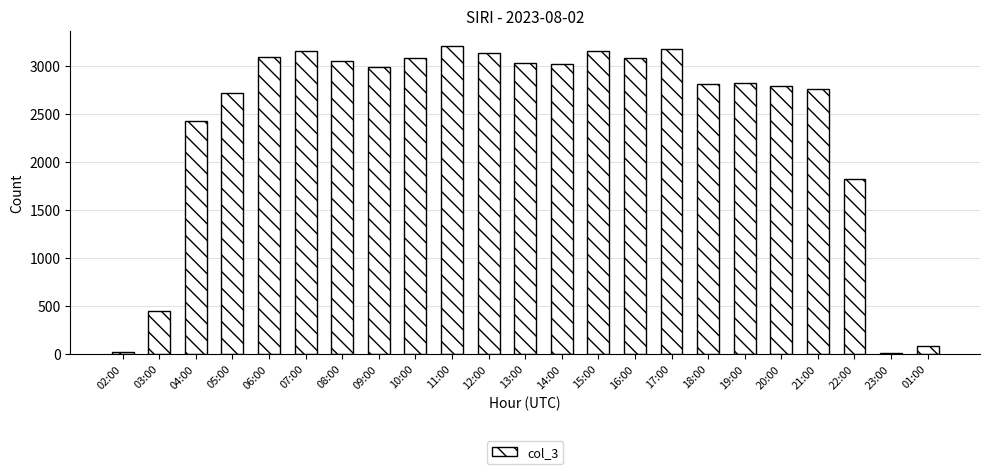

What is the average value?

2431